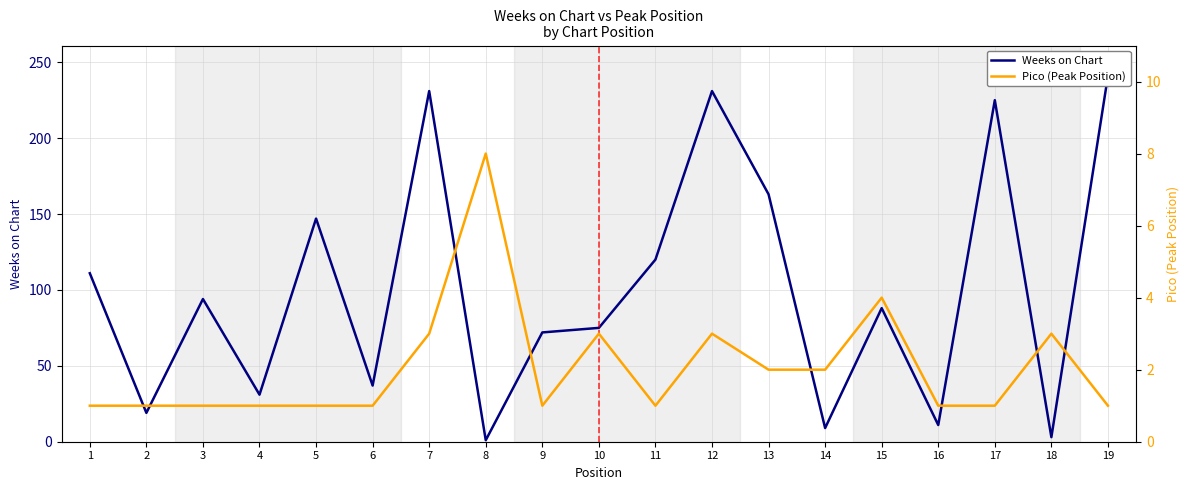

List the series in order of their overall mean, lowest first.

Pico (Peak Position), Weeks on Chart